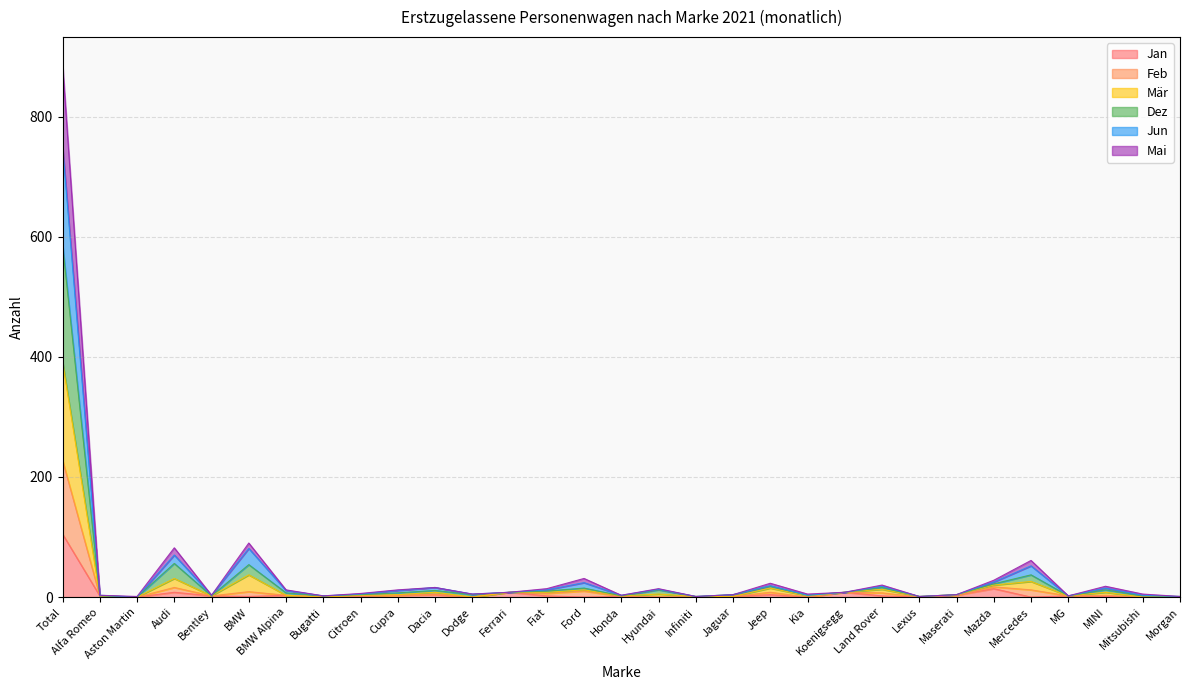

Rank the series at MINI from lowest to highest value.

Jan, Mai, Jun, Dez, Mär, Feb